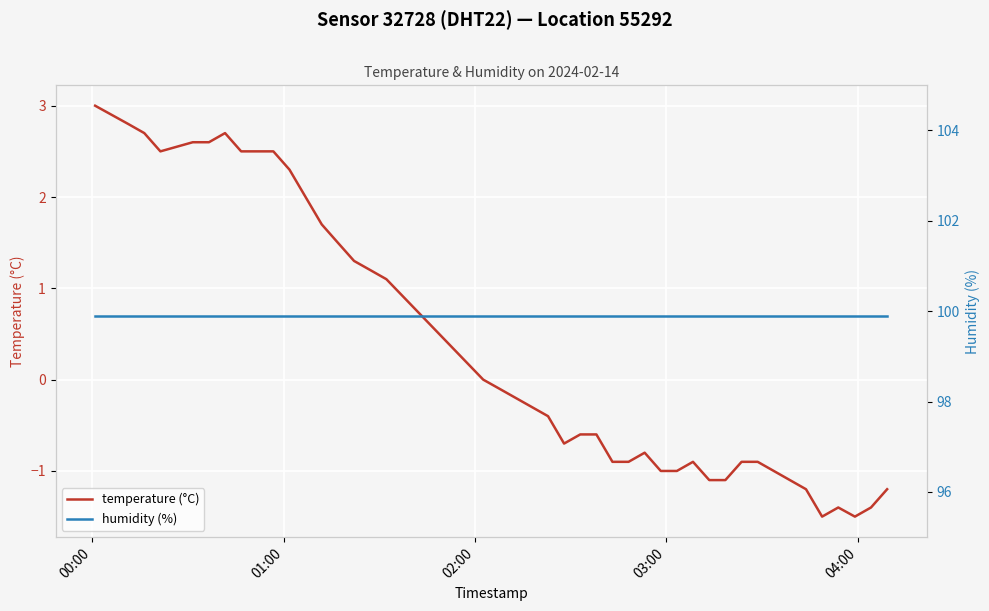

What is the sum of all temperature (°C) values?

12.8